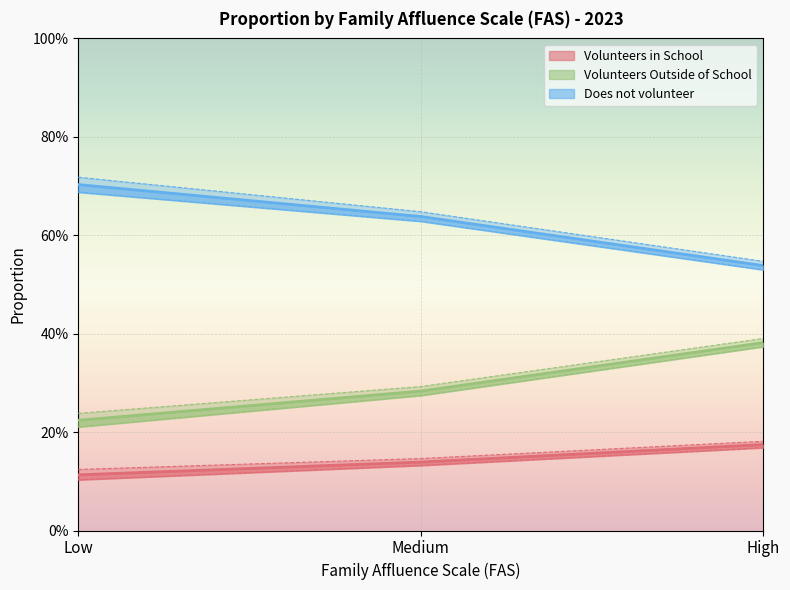

Reading left to right, extract all data points from this chart.

Volunteers in School: 0.1	0.1	0.2
Volunteers Outside of School: 0.2	0.3	0.4
Does not volunteer: 0.7	0.6	0.5